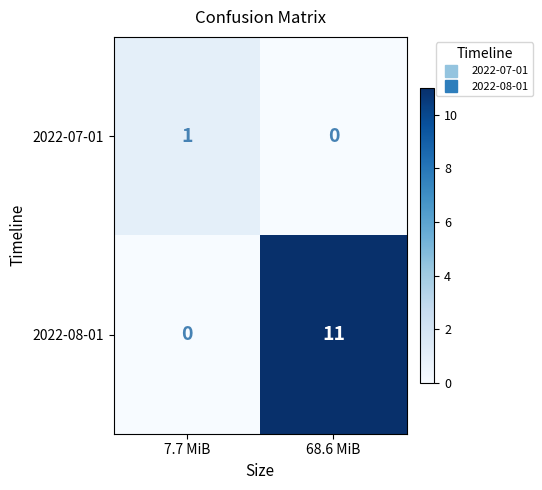

Which label corresponds to the largest value in the chart?

68.6 MiB